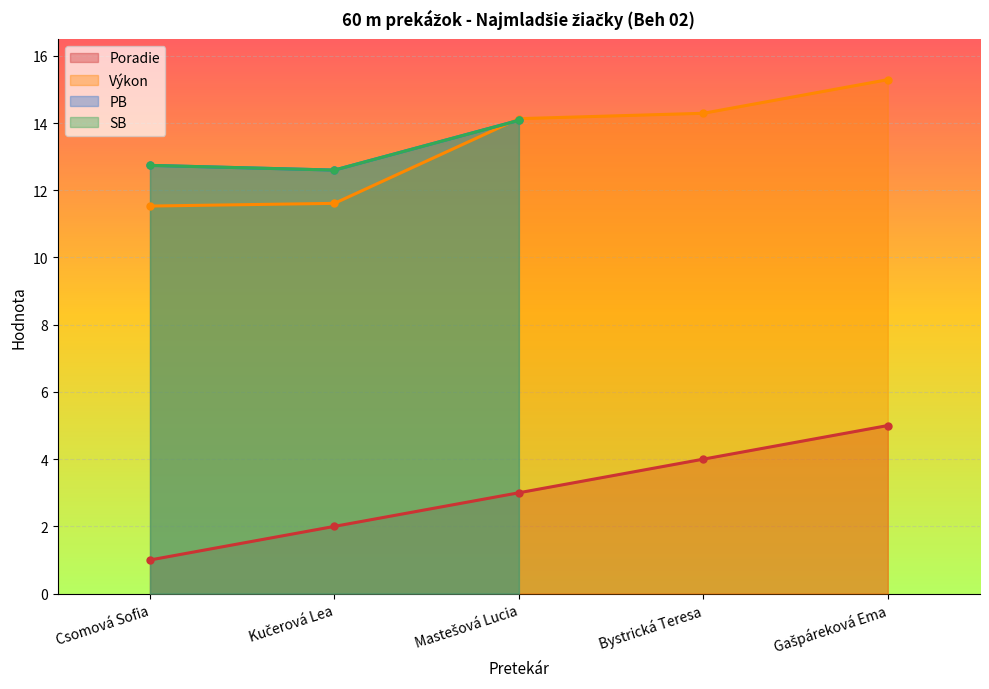

What is the label of the 4th point from the left?

Bystrická Teresa